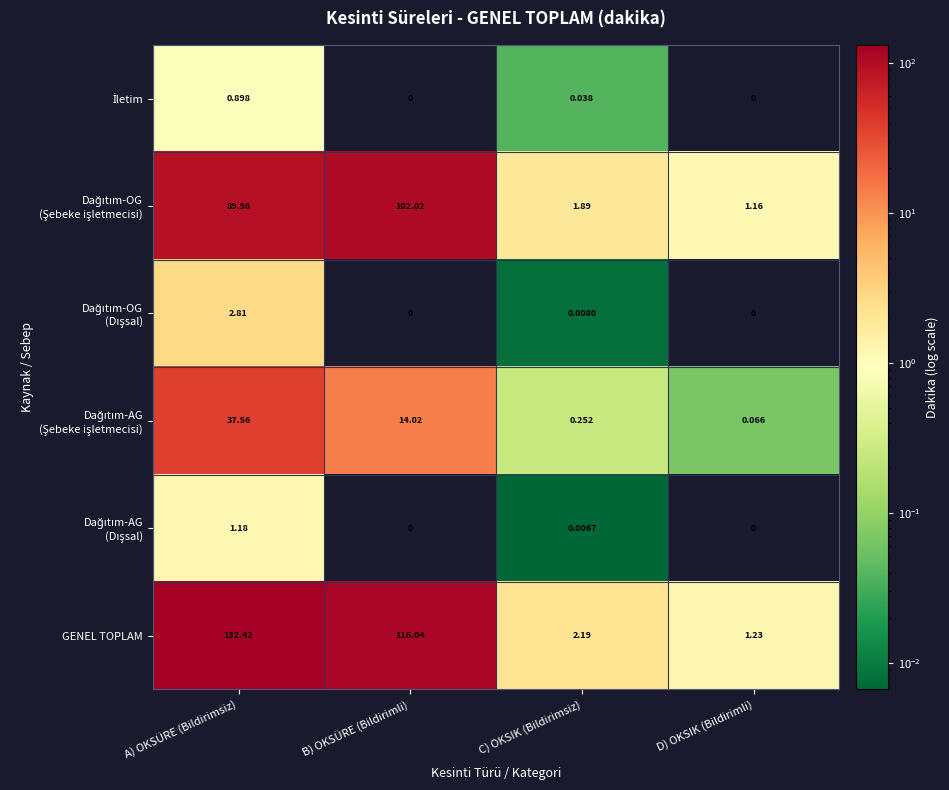

At how many categories does at least one series exceed 50?

2